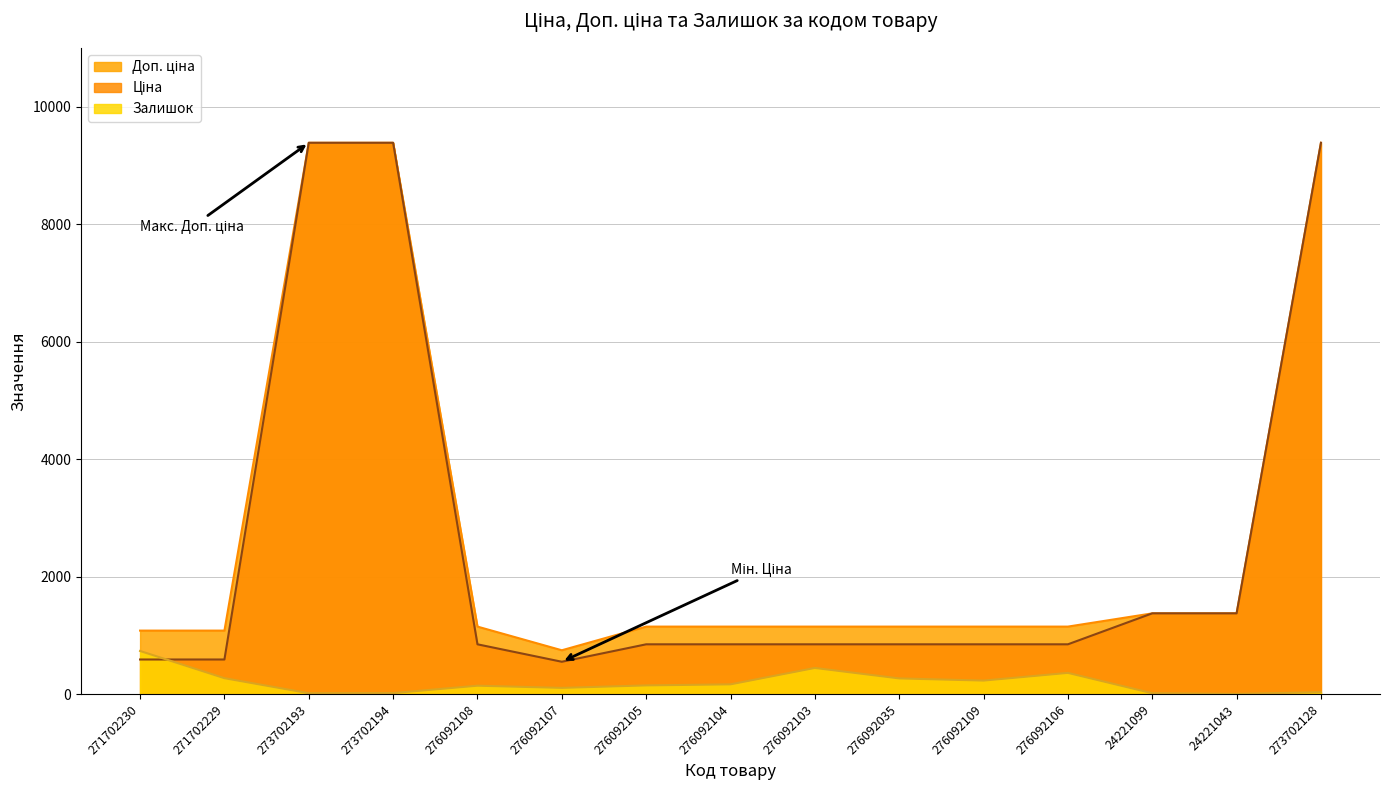

Reading left to right, what are all the values shown in this chart?

Ціна: 271702230=589.9	271702229=589.9	273702193=9384.0	273702194=9384.0	276092108=848.4	276092107=551.5	276092105=848.4	276092104=848.4	276092103=848.4	276092035=848.4	276092109=848.4	276092106=848.4	24221099=1375.4	24221043=1375.4	273702128=9384.0
Доп. ціна: 271702230=1081.7	271702229=1081.7	273702193=9384.0	273702194=9384.0	276092108=1149.7	276092107=747.0	276092105=1149.7	276092104=1149.7	276092103=1149.7	276092035=1149.7	276092109=1149.7	276092106=1149.7	24221099=1375.0	24221043=1375.0	273702128=9384.0
Залишок: 271702230=735.0	271702229=272.0	273702193=16.0	273702194=18.0	276092108=144.0	276092107=107.0	276092105=149.0	276092104=167.0	276092103=446.0	276092035=268.0	276092109=231.0	276092106=362.0	24221099=16.0	24221043=4.0	273702128=34.0